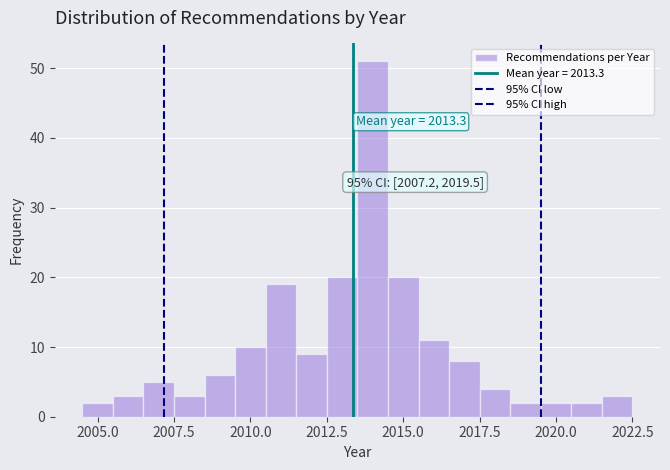

Around what value on the x-axis is the tallest bar? Give the approximate position of its centre, as read against the axis.

2014.0